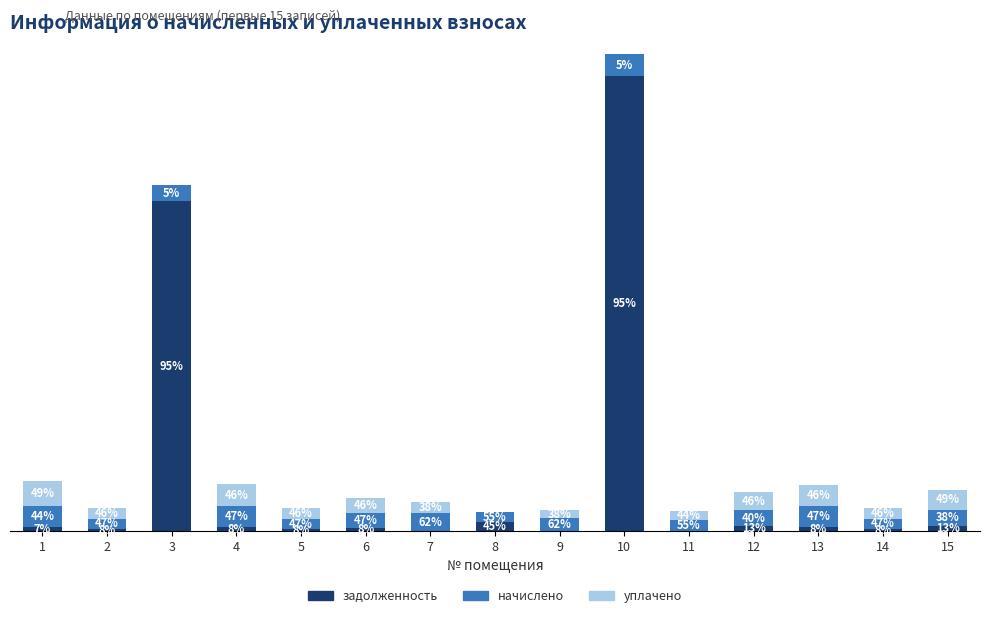

What are all the series names shown in the legend?

задолженность, начислено, уплачено